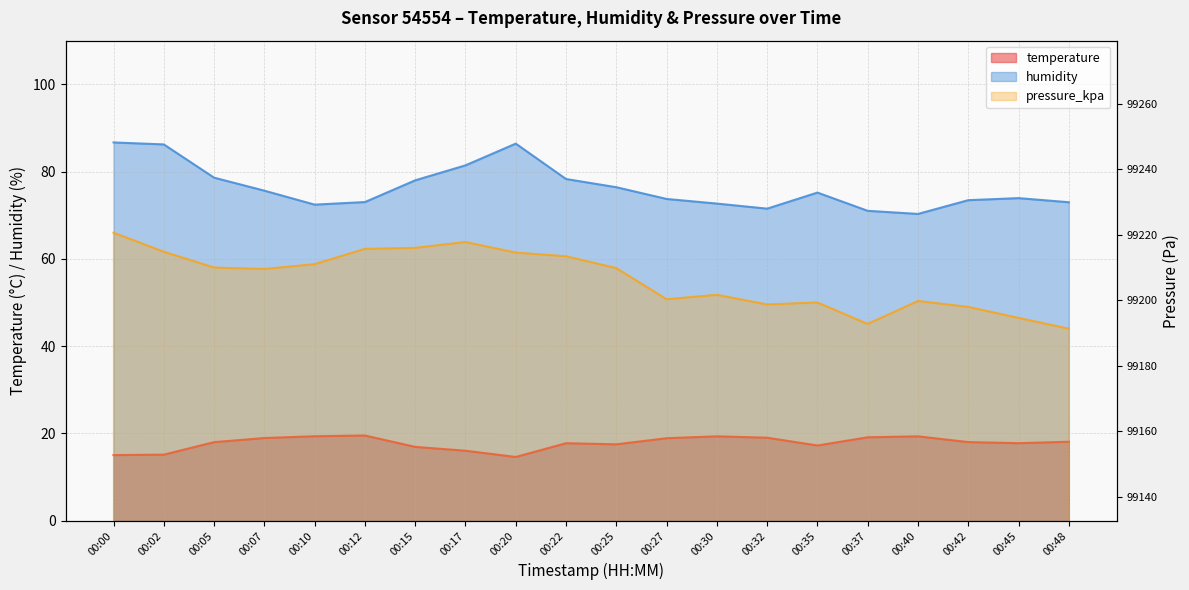

At 00:45, list the series in order from largest to smallest.

pressure_kpa, humidity, temperature